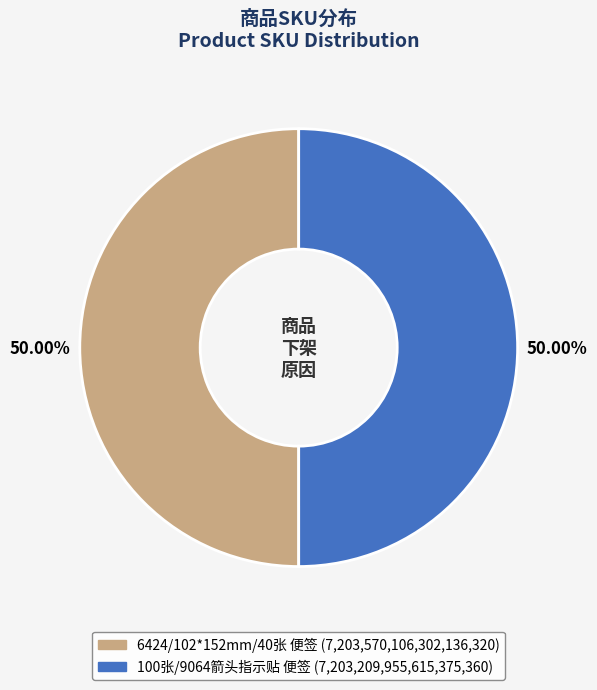

To the nearest percent, what portion does 6424/102*152mm/40张 便签 represent?

50%